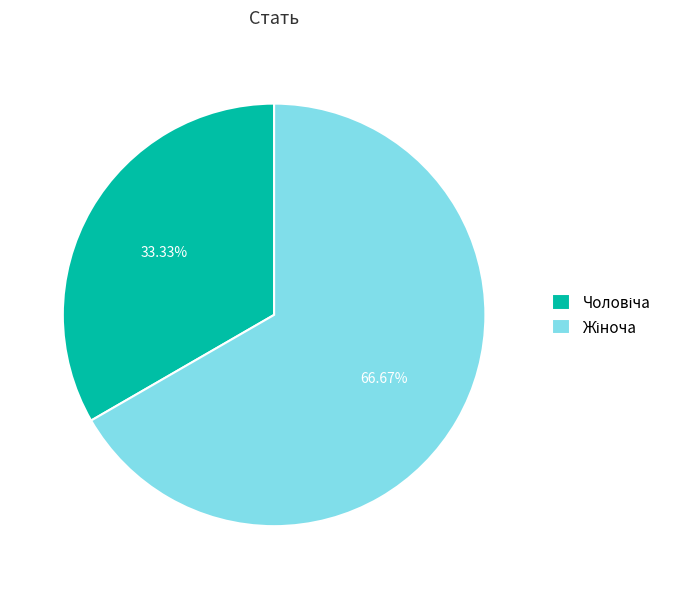

Does any single category account for the majority?

Yes